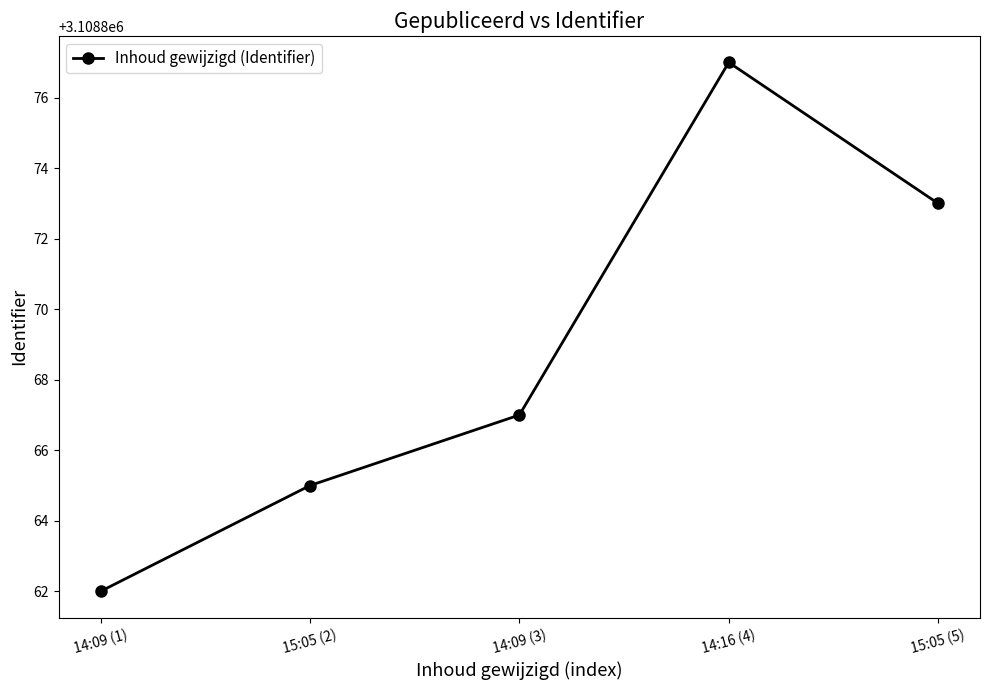

Does the chart display data point markers on the line(s)?

Yes